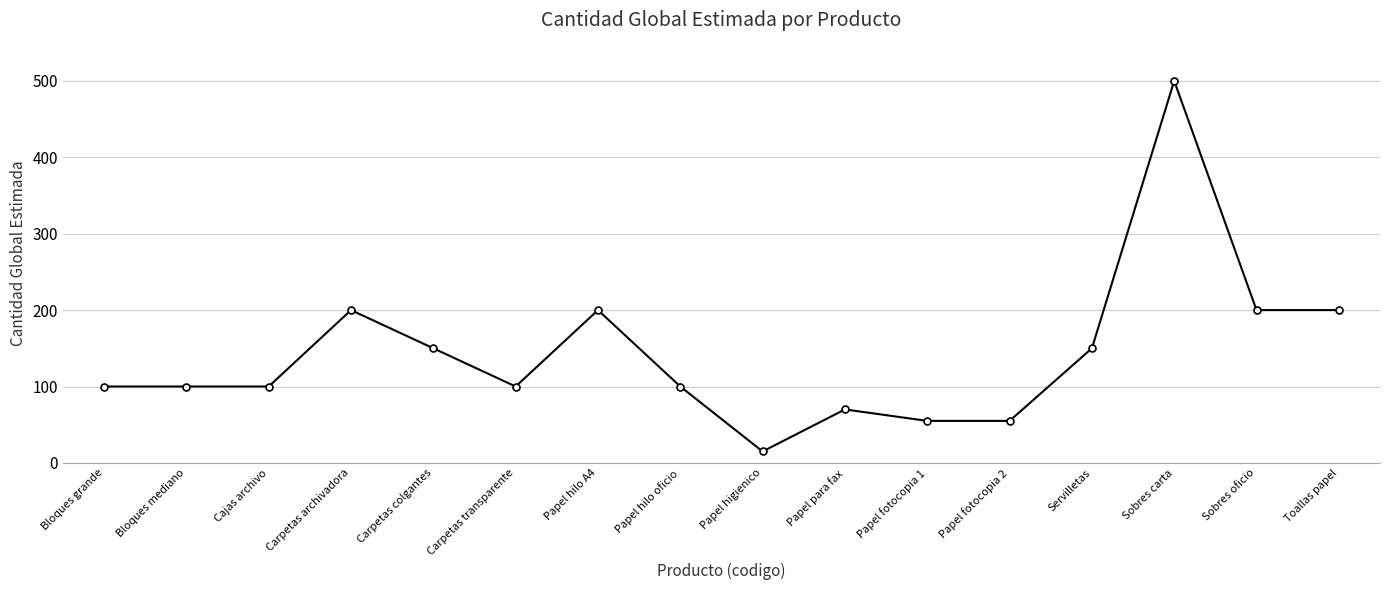

What is the approximate value at Bloques mediano?

100